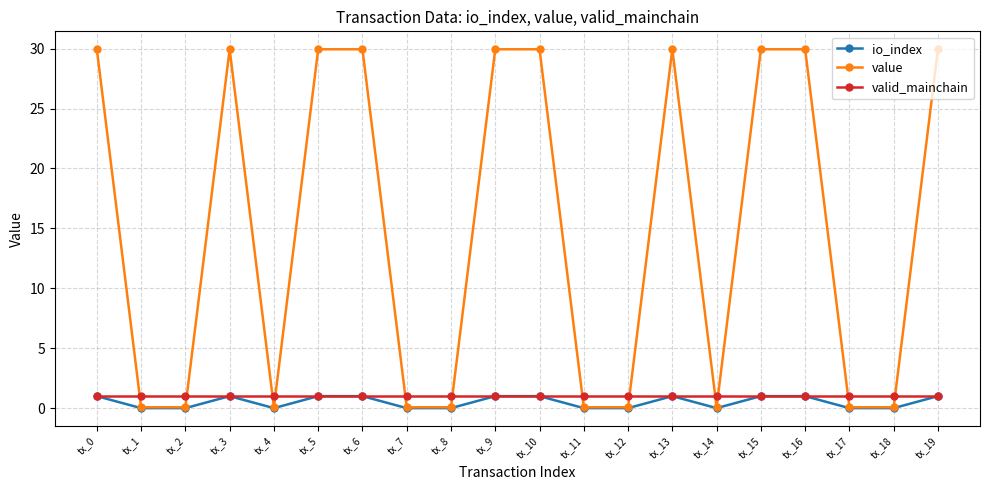

Is it true that io_index equals 1.0 at tx_0?

True